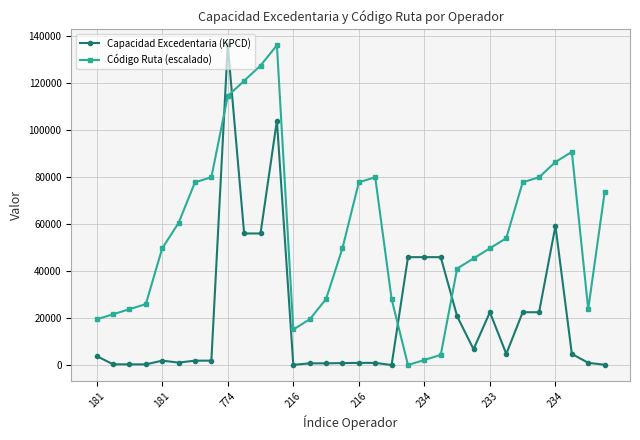

At how many categories does at least one series exceed 76638?

12